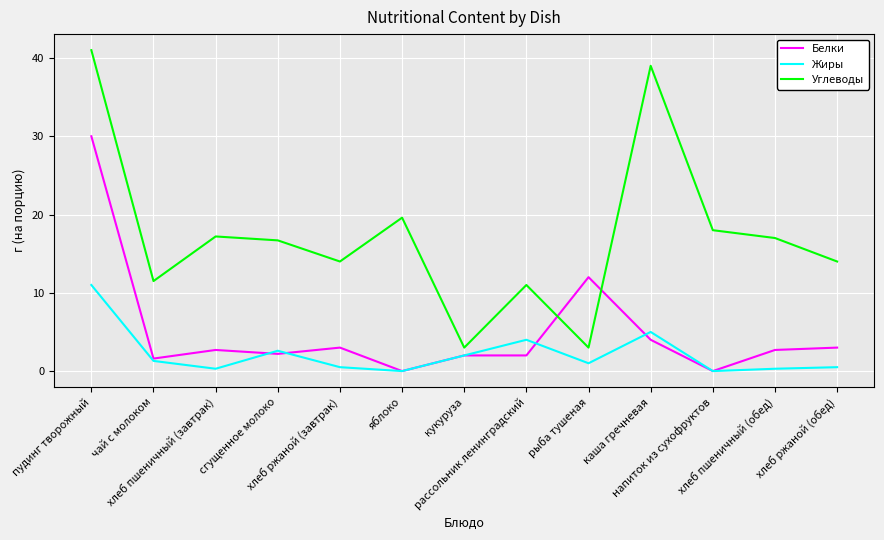

Which series has the largest range (max minus min)?

Углеводы